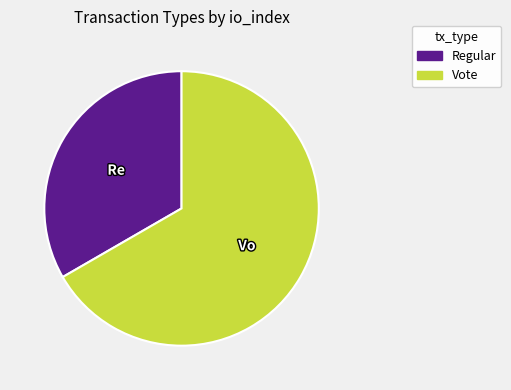

How many slices are in this pie chart?

2